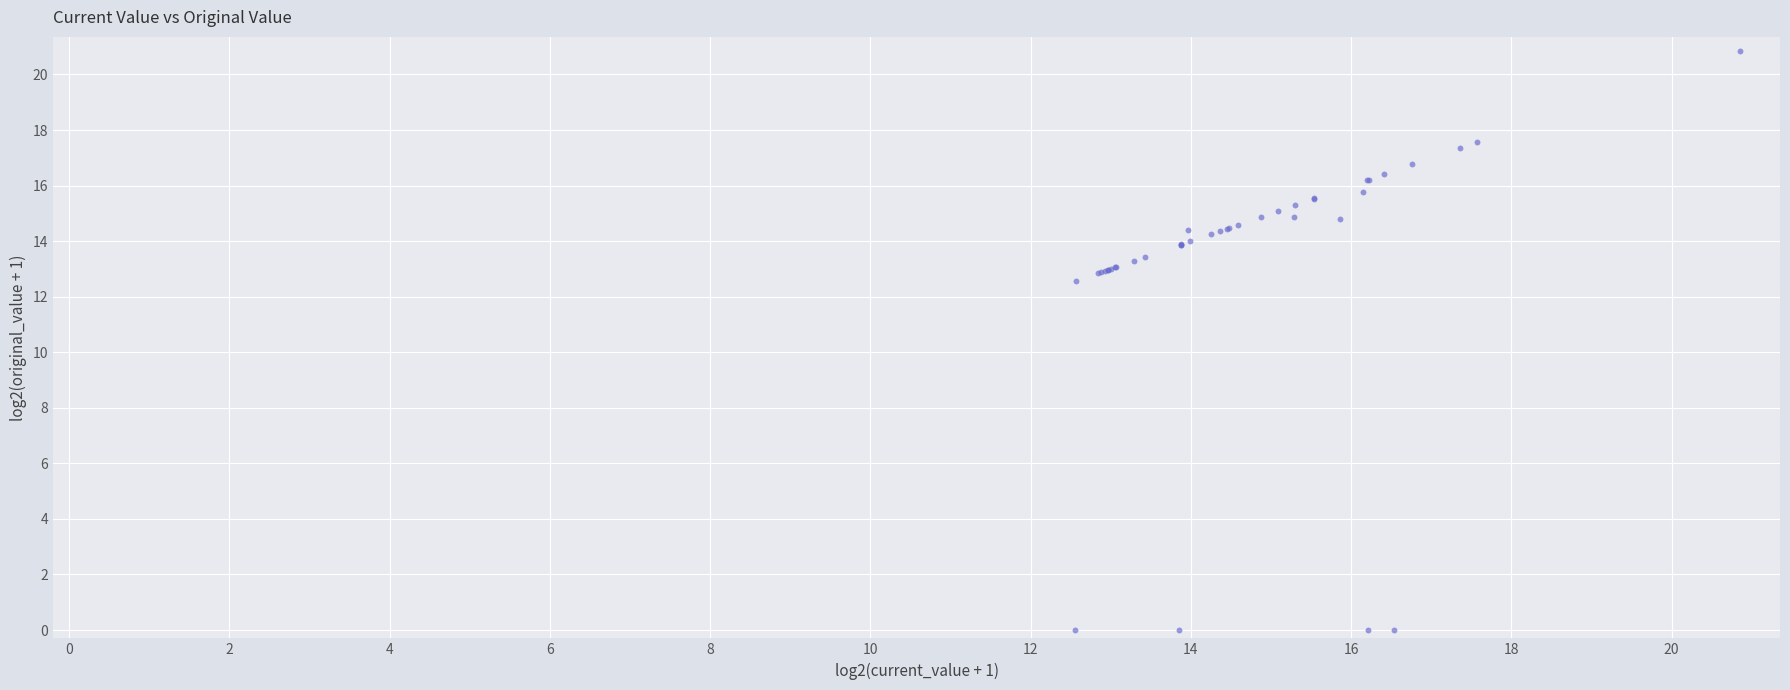

What Y value in the scatter plot is closest to 10?

12.6